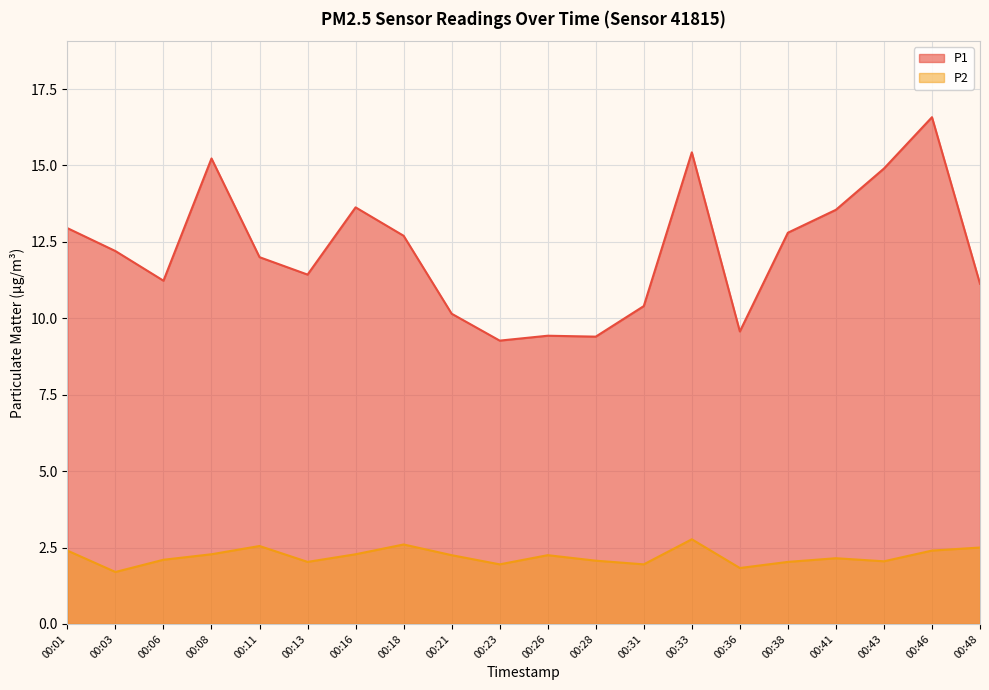

What is the difference between the P1 values at 00:31 and 00:41?

3.2